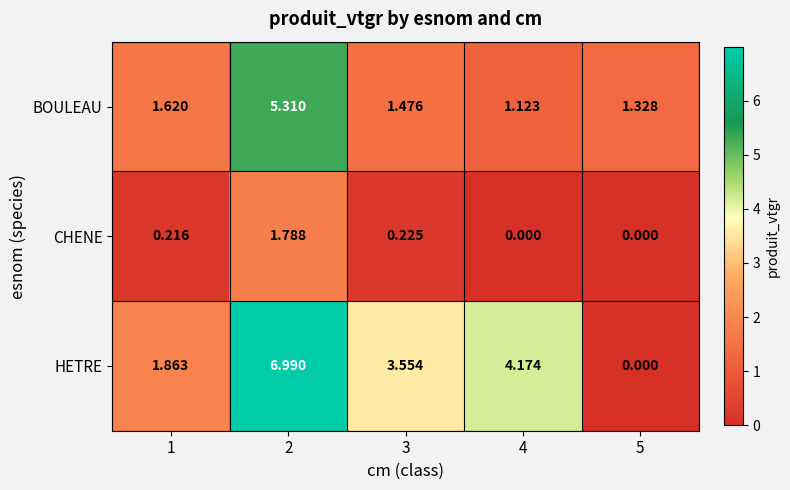

List the series in order of their peak value, highest first.

HETRE, BOULEAU, CHENE